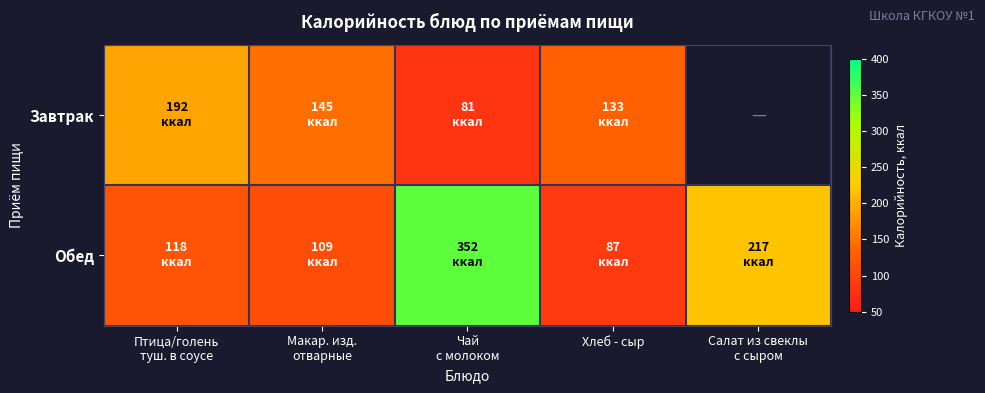

Which series has the largest range (max minus min)?

Обед